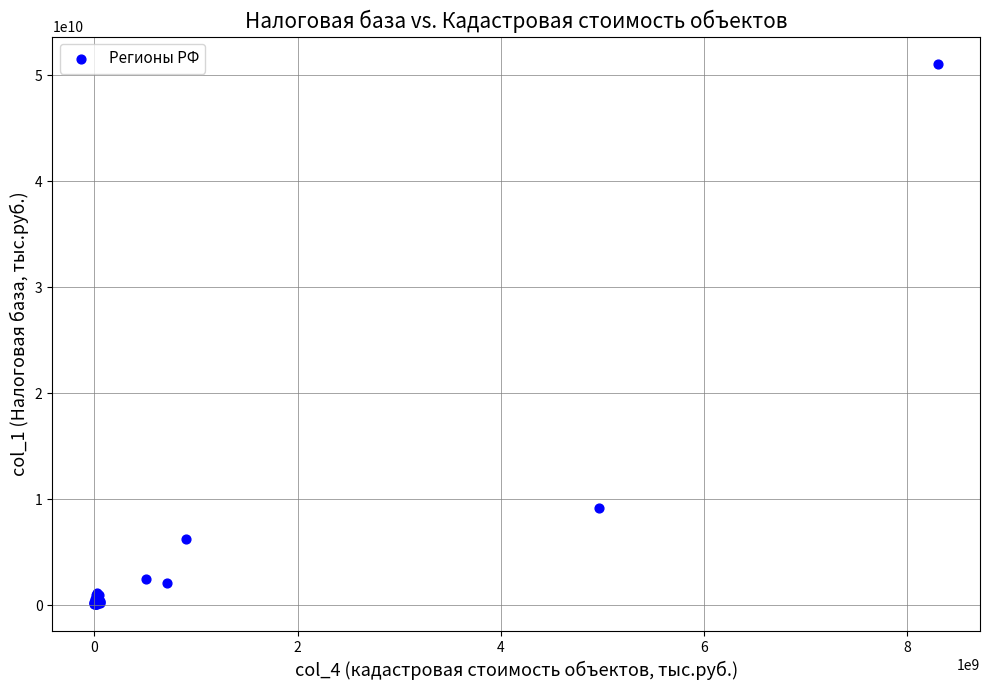

What Y value in the scatter plot is closest to 25575367760?

9165439691